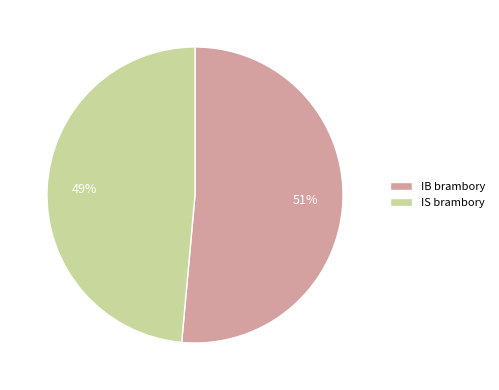

Count the number of slices in the pie.

2